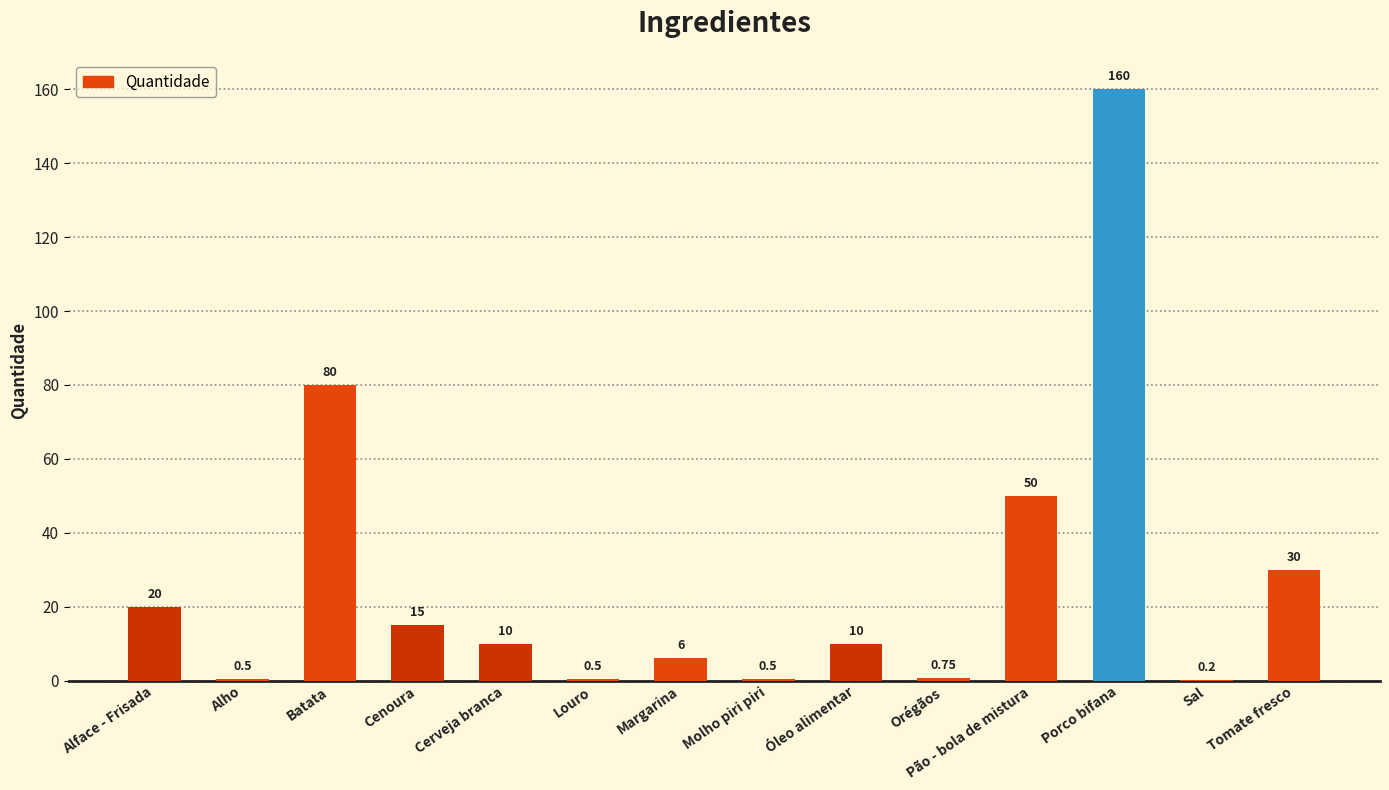

Between Cerveja branca and Porco bifana, which is larger?

Porco bifana